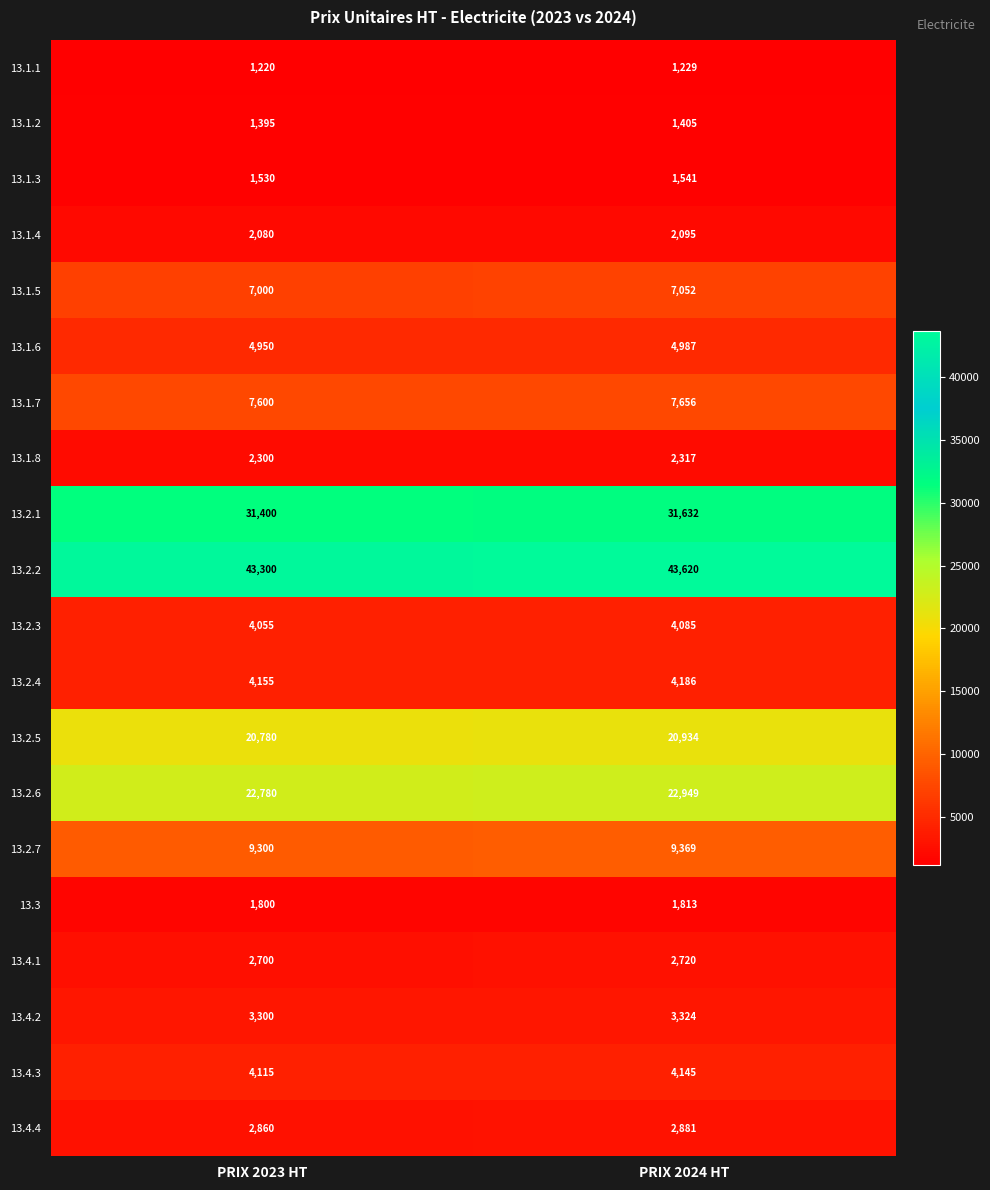

What is the greatest value displayed?

43620